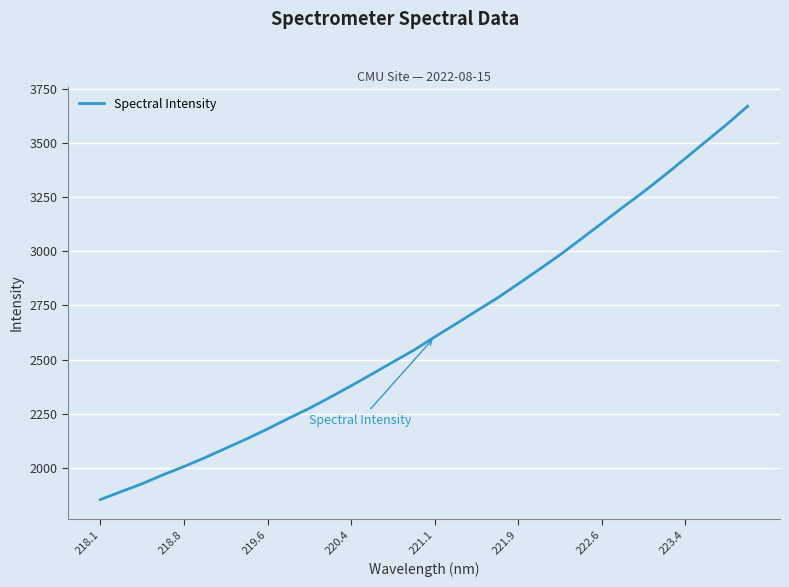

What is the greatest value displayed?

3668.6